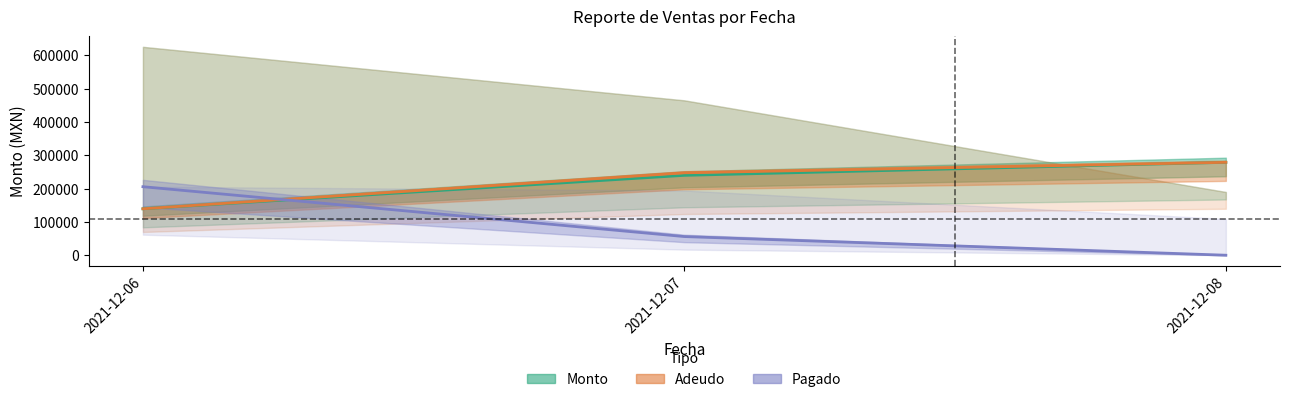

The value of Adeudo at 2021-12-08 is 368731. True or false?

False